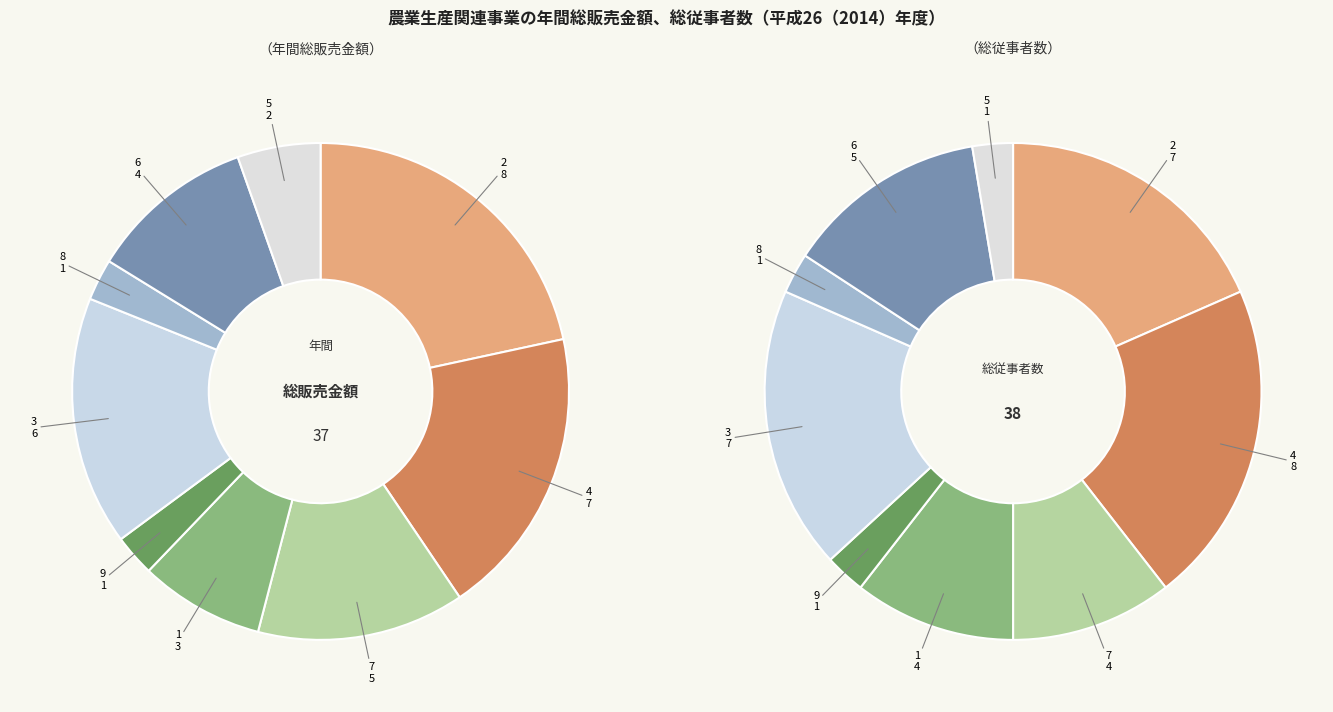

Rank the categories by value from highest to lowest.

2, 4, 3, 7, 6, 1, 5, 9, 8